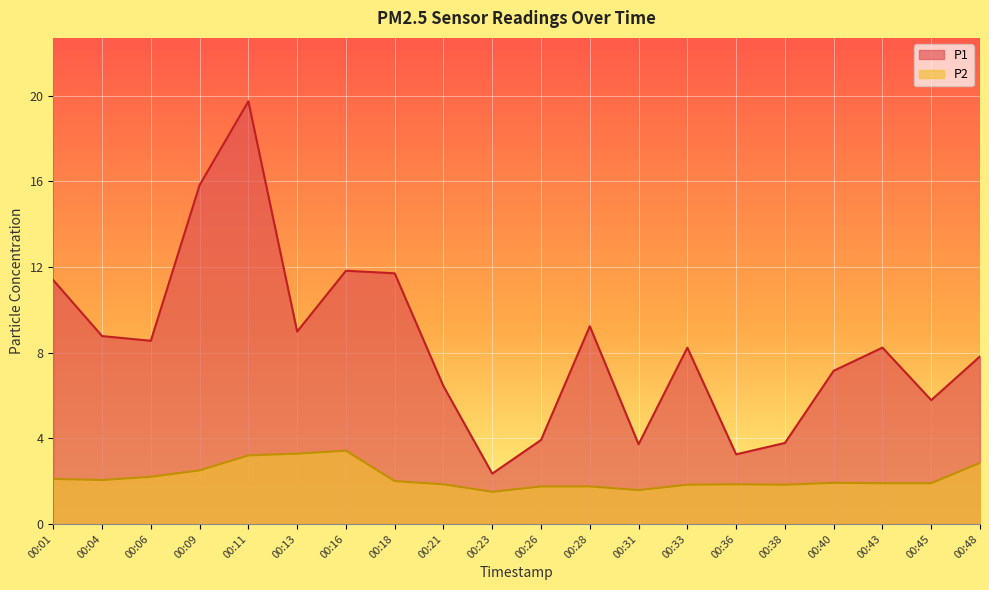

How many interior local valleys does the P1 series have?

6